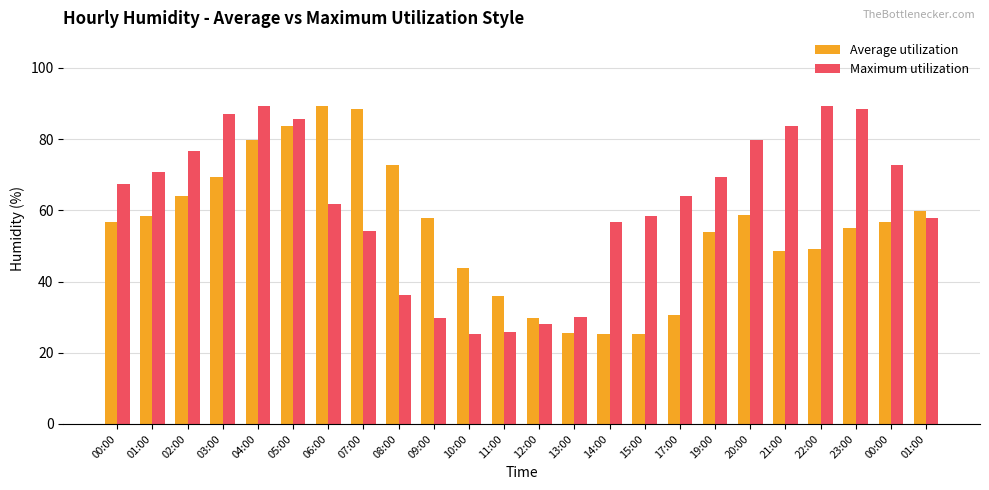

Which series has the largest total across all categories?

Maximum utilization